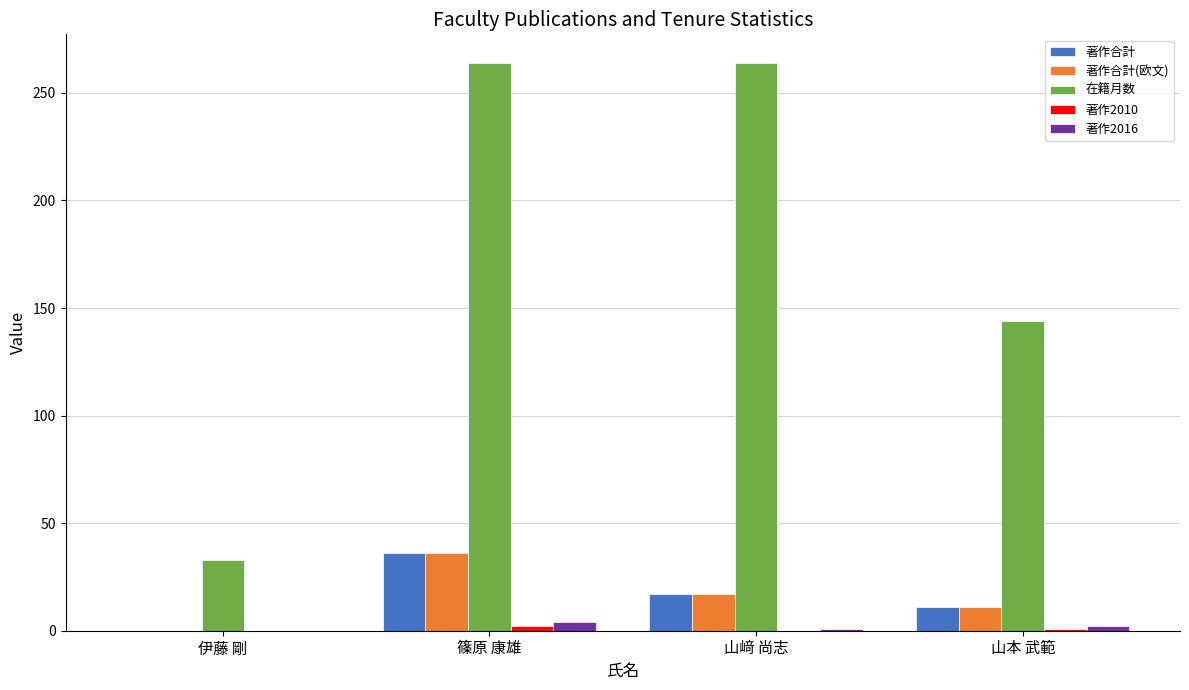

The 著作合計(欧文) series shows 58 at 篠原 康雄. True or false?

False